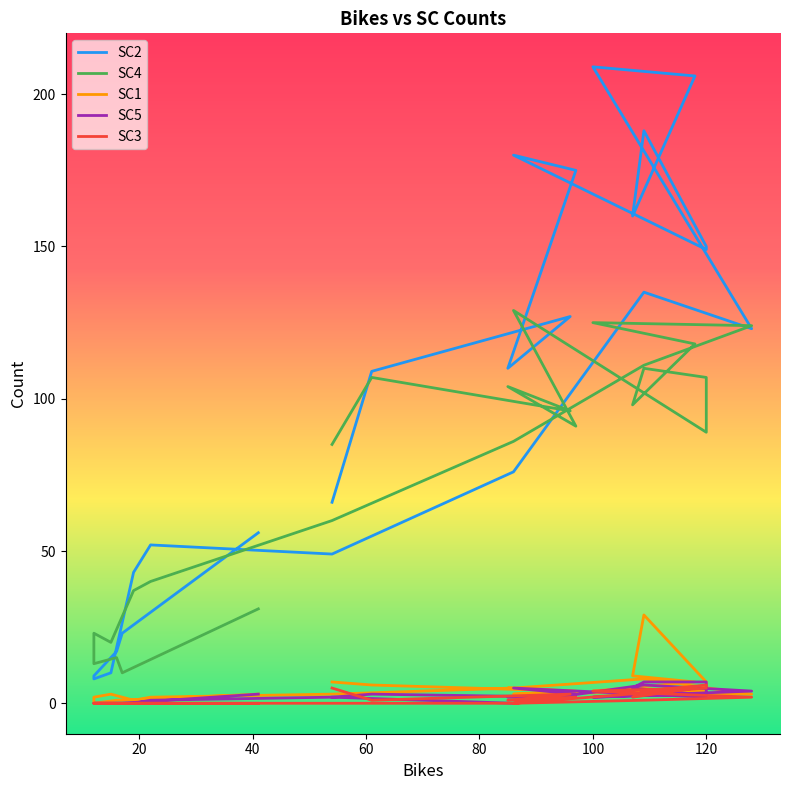

In SC1, how many points are higher than both neighbors (excluding endpoints)?

4